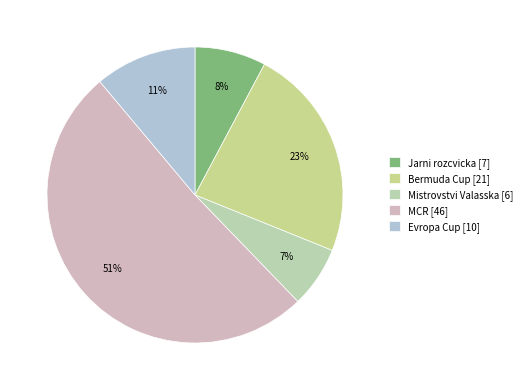

To the nearest percent, what is the difference between the largest and smallest slice percentages?

44%